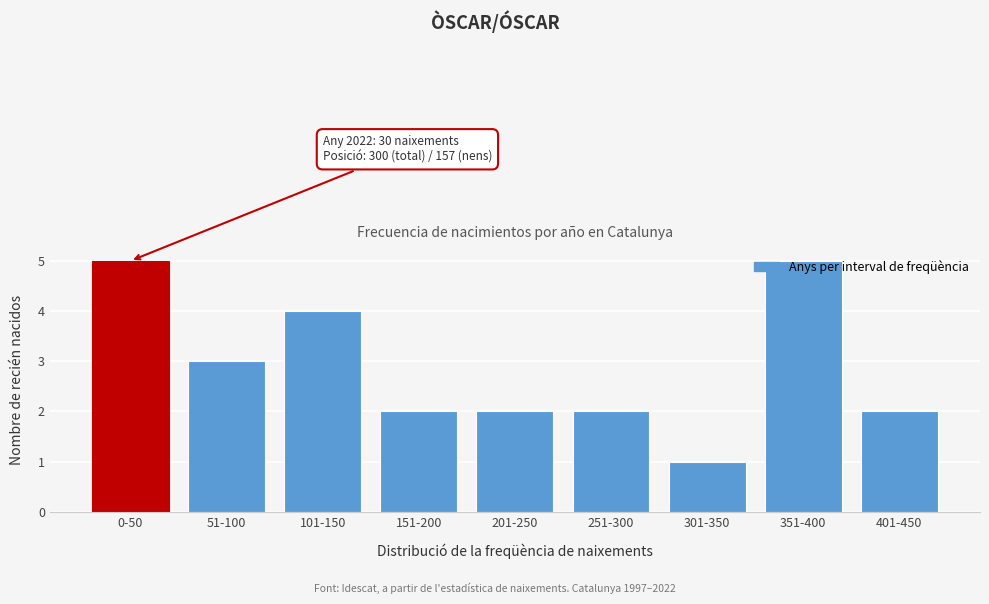

Between 201-250 and 101-150, which is larger?

101-150